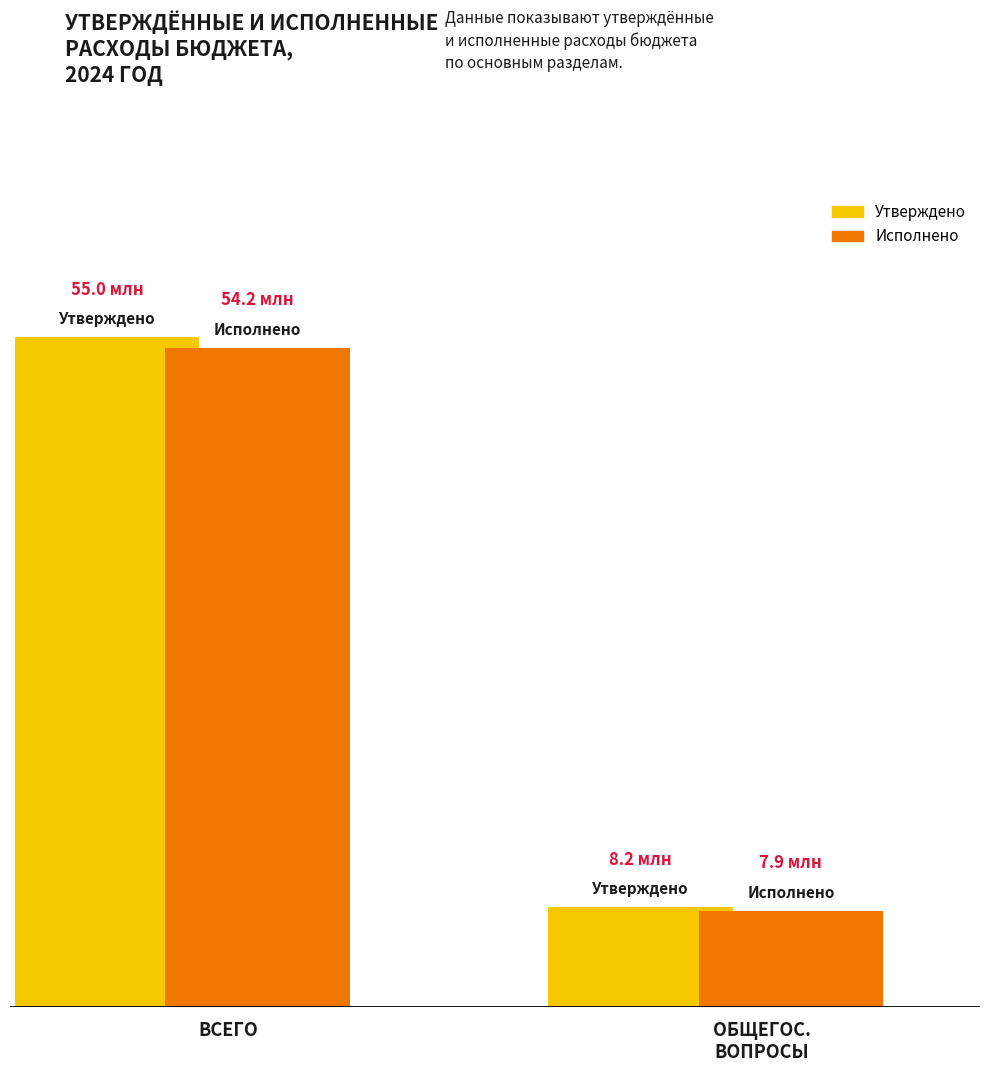

What is the minimum value shown in the chart?

7887217.8